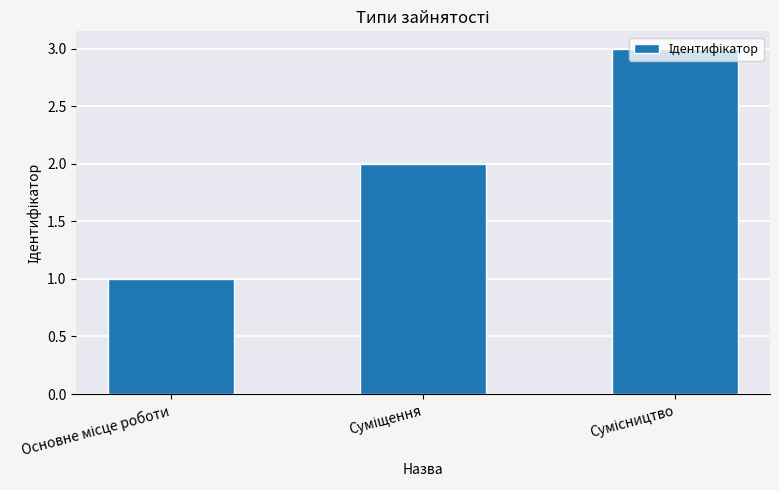

What is the greatest value displayed?

3